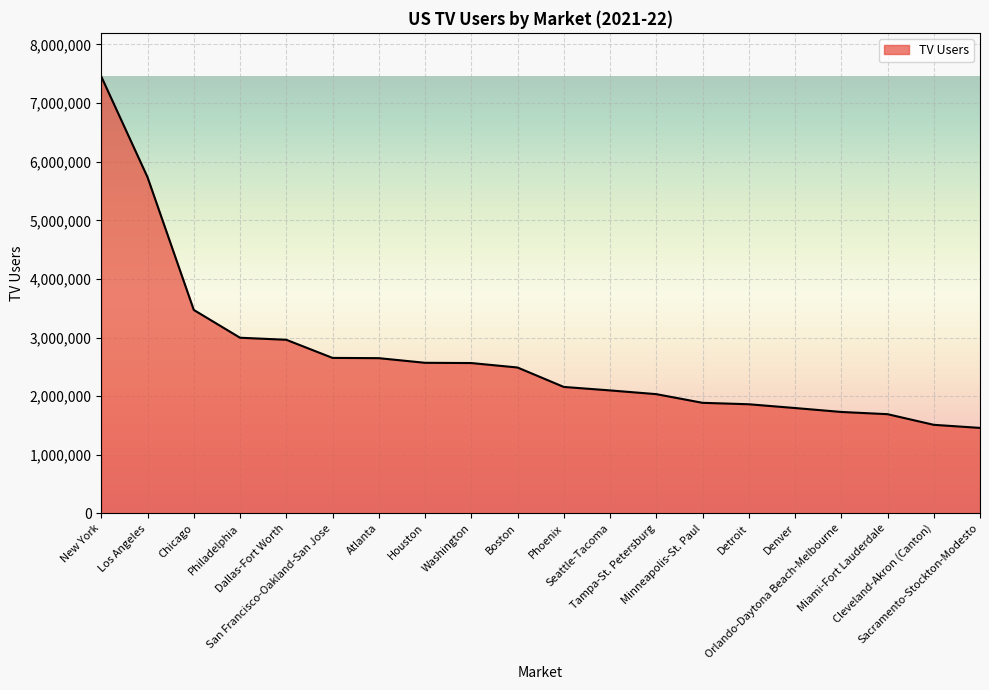

How many distinct data groups are displayed?

1